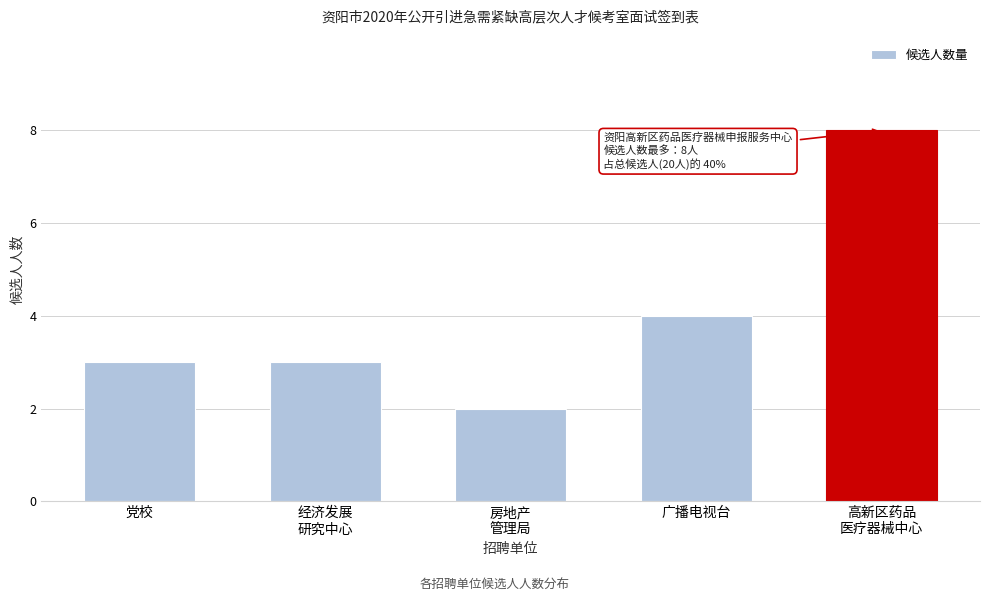

Reading left to right, extract all data points from this chart.

3	3	2	4	8